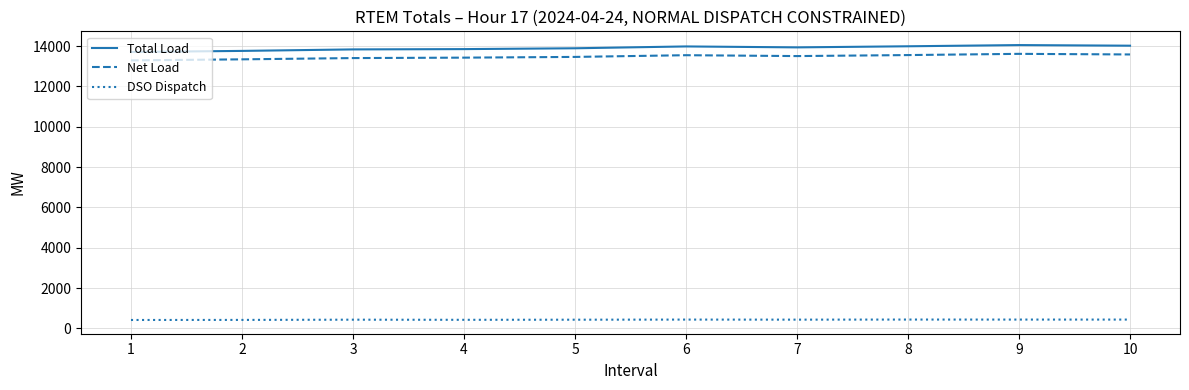

Which series has the largest range (max minus min)?

Total Load